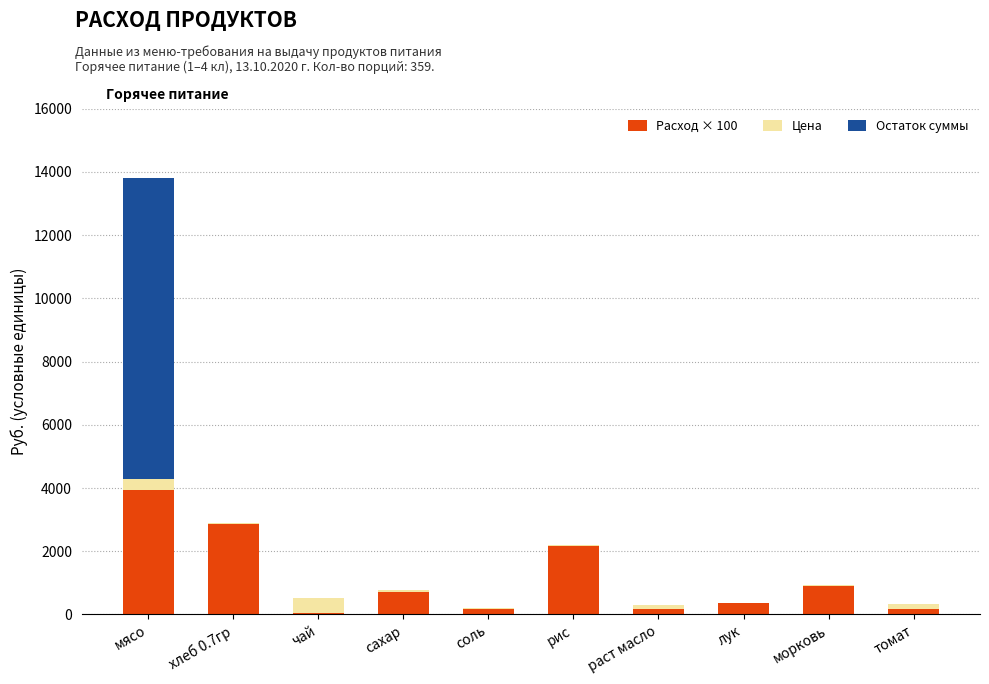

Does the chart contain stacked bars?

Yes